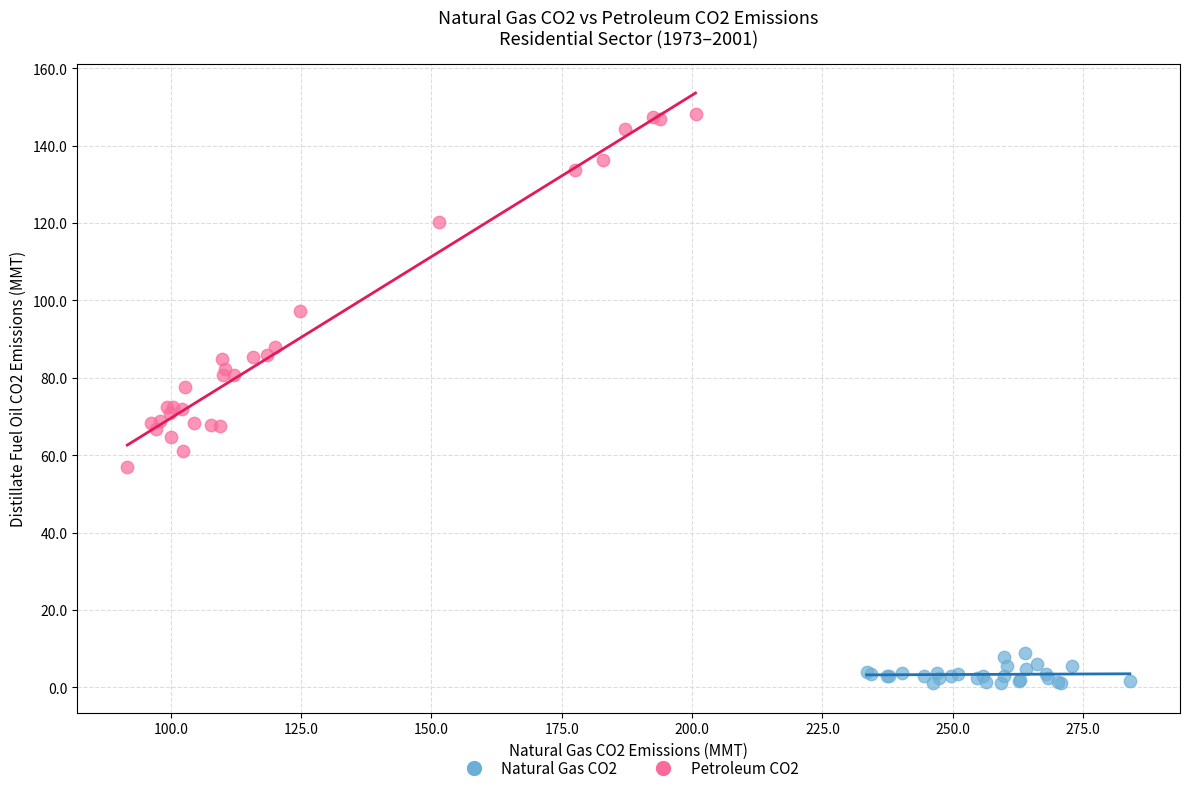

Which series contains the highest Y value?

Petroleum CO2